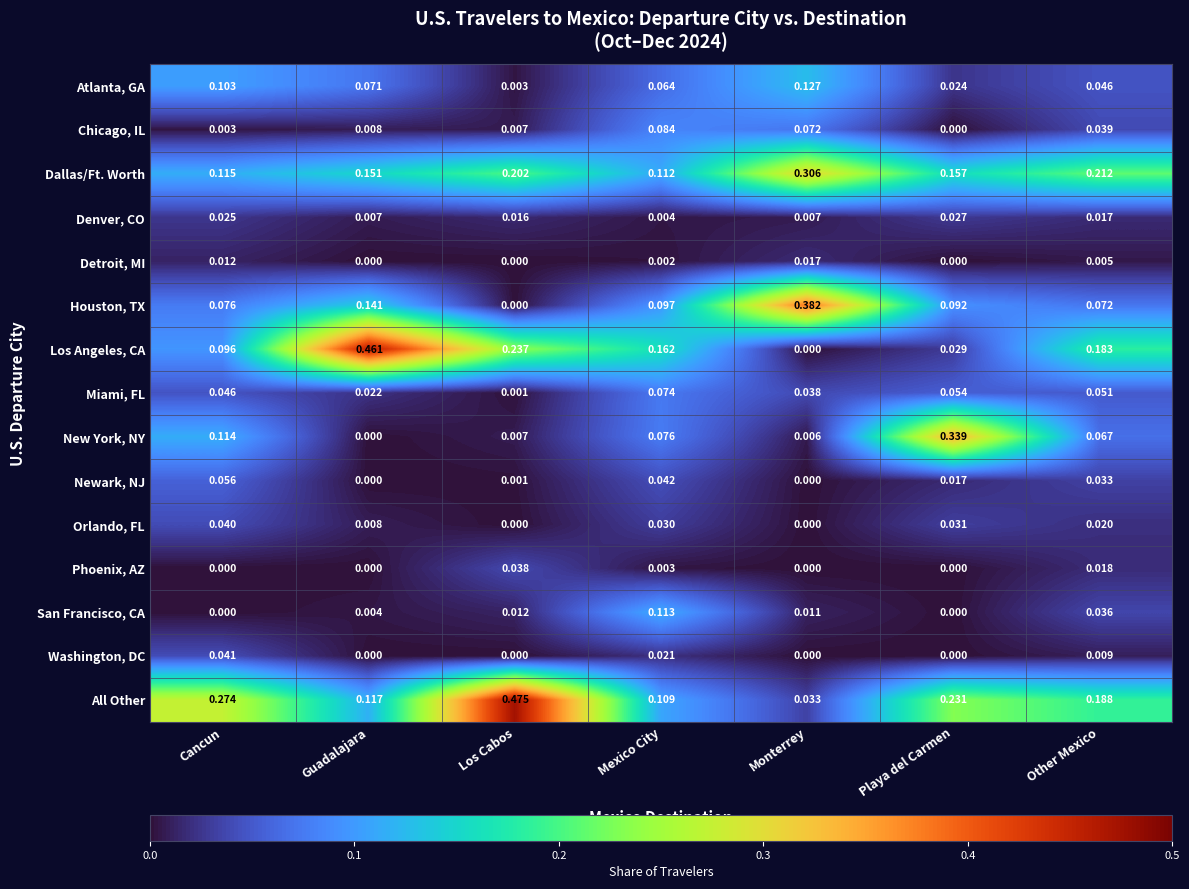

List the series in order of their peak value, highest first.

All Other, Los Angeles, CA, Houston, TX, New York, NY, Dallas/Ft. Worth, Atlanta, GA, San Francisco, CA, Chicago, IL, Miami, FL, Newark, NJ, Washington, DC, Orlando, FL, Phoenix, AZ, Denver, CO, Detroit, MI